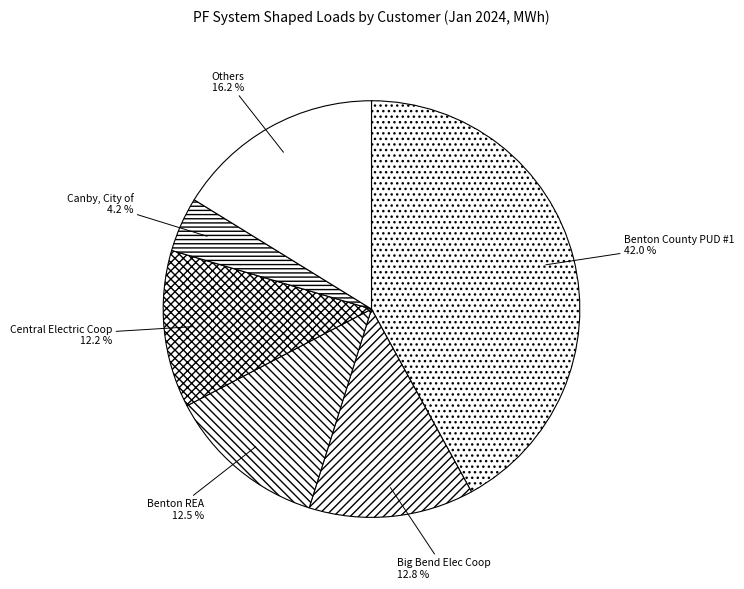

Rank the categories by value from lowest to highest.

Canby, City of, Central Electric Coop, Benton REA, Big Bend Elec Coop, Others, Benton County PUD #1